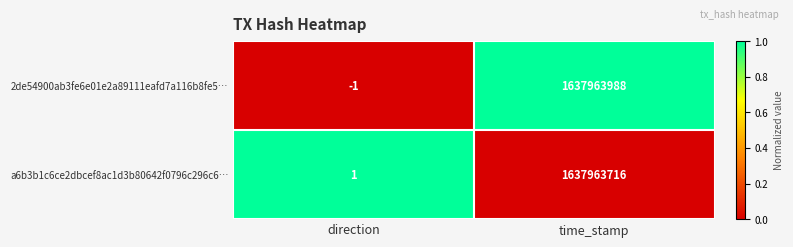

Which series has the widest spread of values?

2de54900ab3fe6e01e2a89111eafd7a116b8fe5…